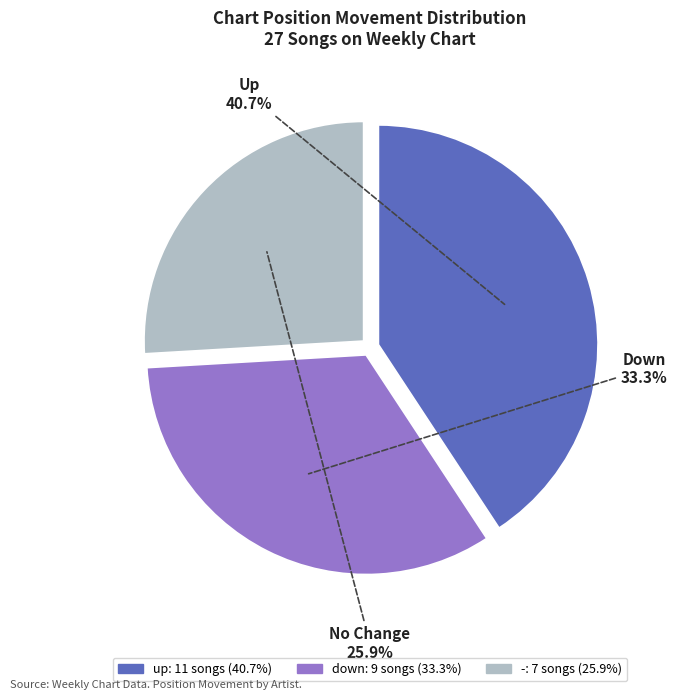

Count the number of slices in the pie.

3